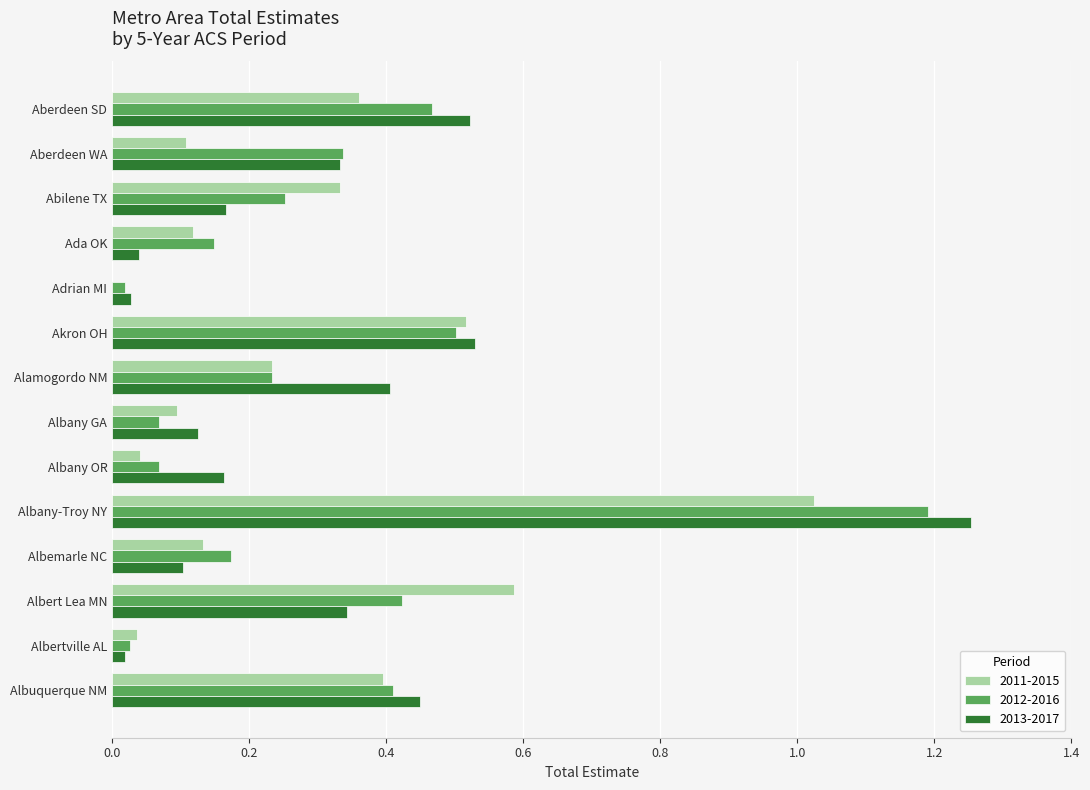

What is the maximum value for 2012-2016?

1.2